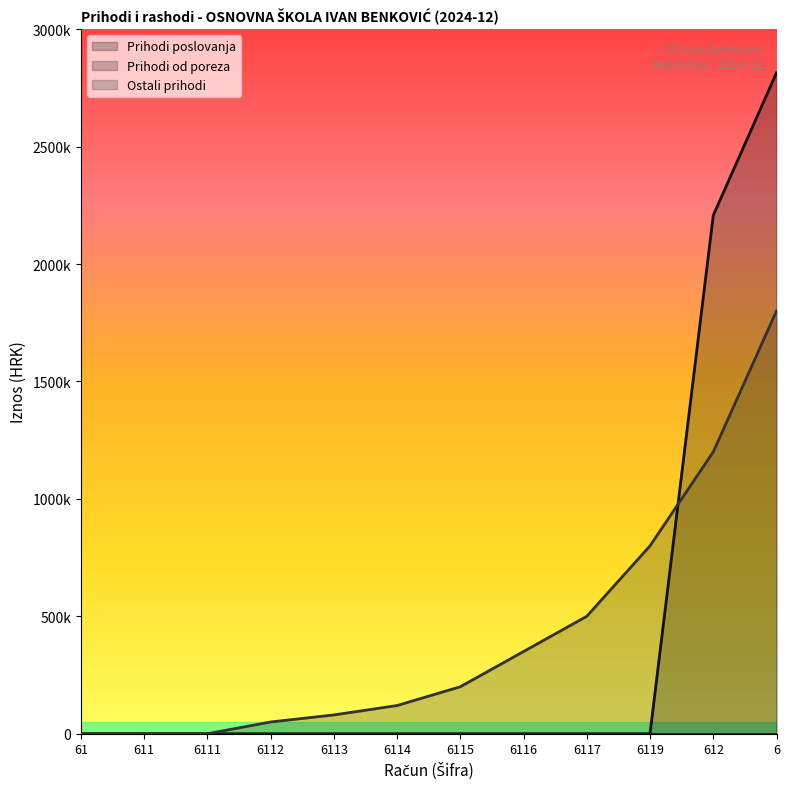

Count the number of categories in the chart.

12